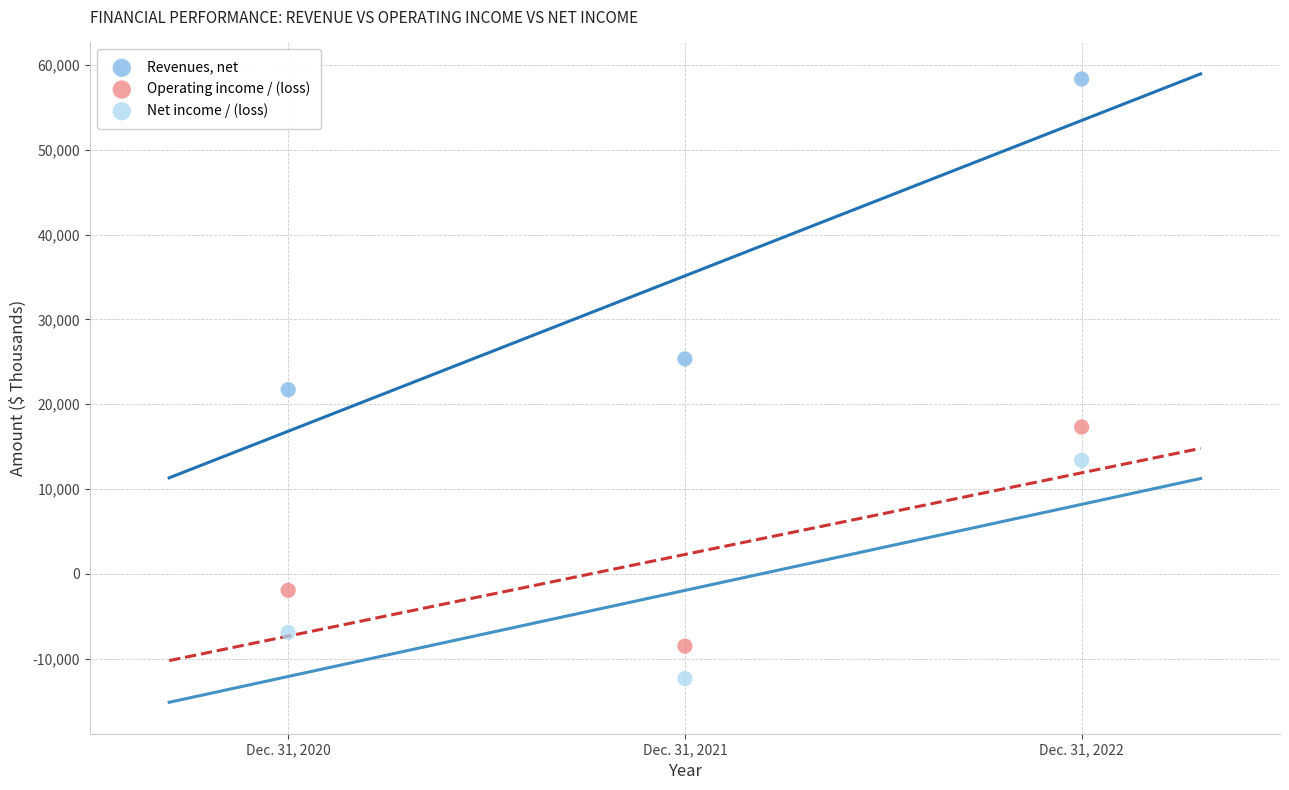

Which series reaches the minimum Y coordinate?

Net income / (loss)